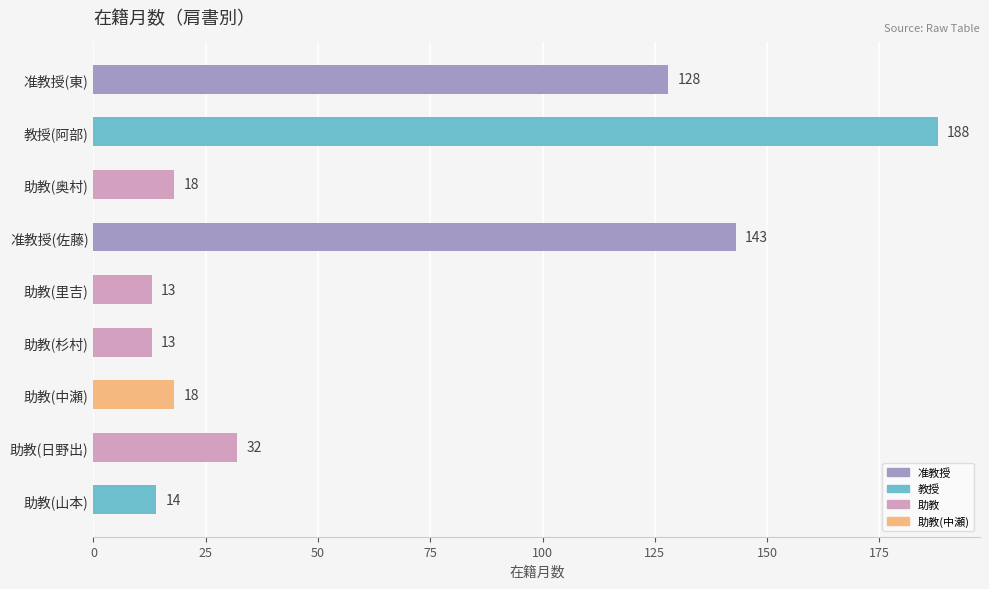

Are the bars grouped side by side (vs. stacked)?

No